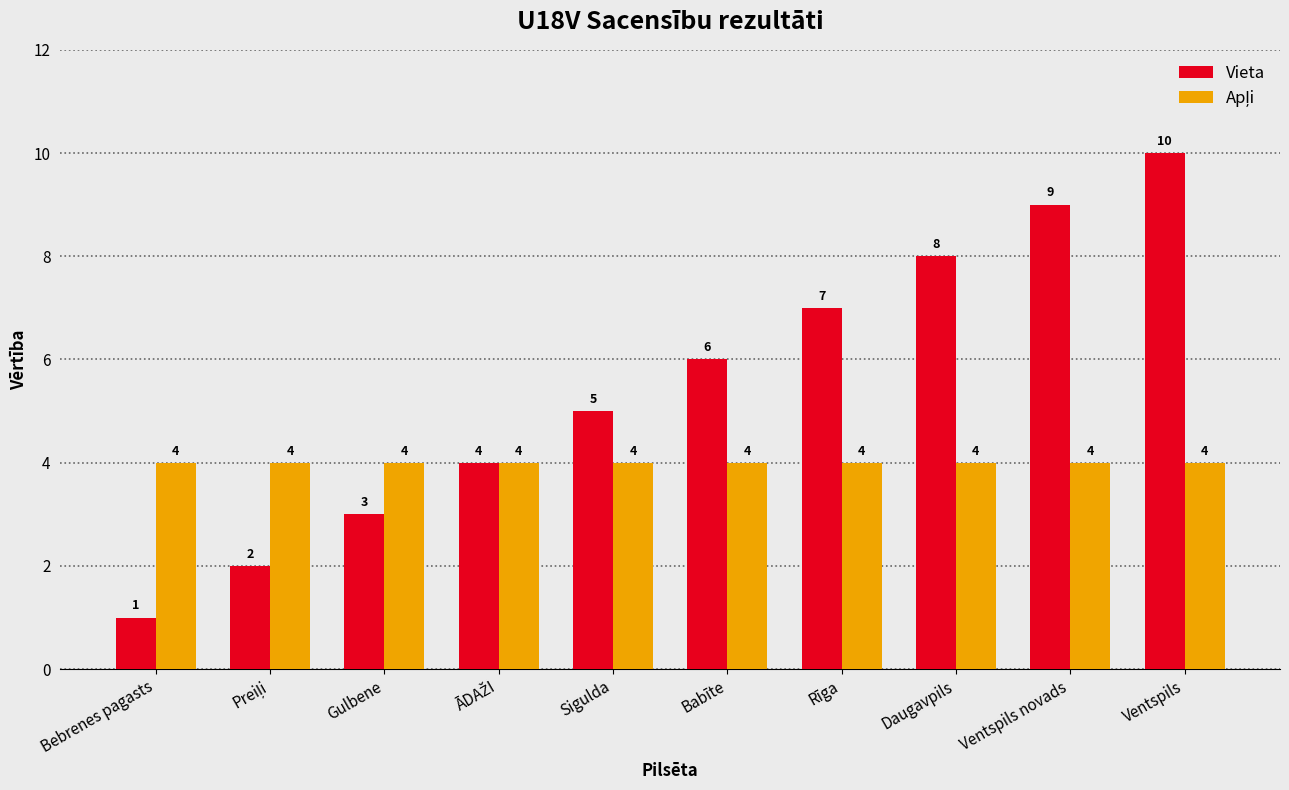

The value of Vieta at Ventspils is 10. True or false?

True